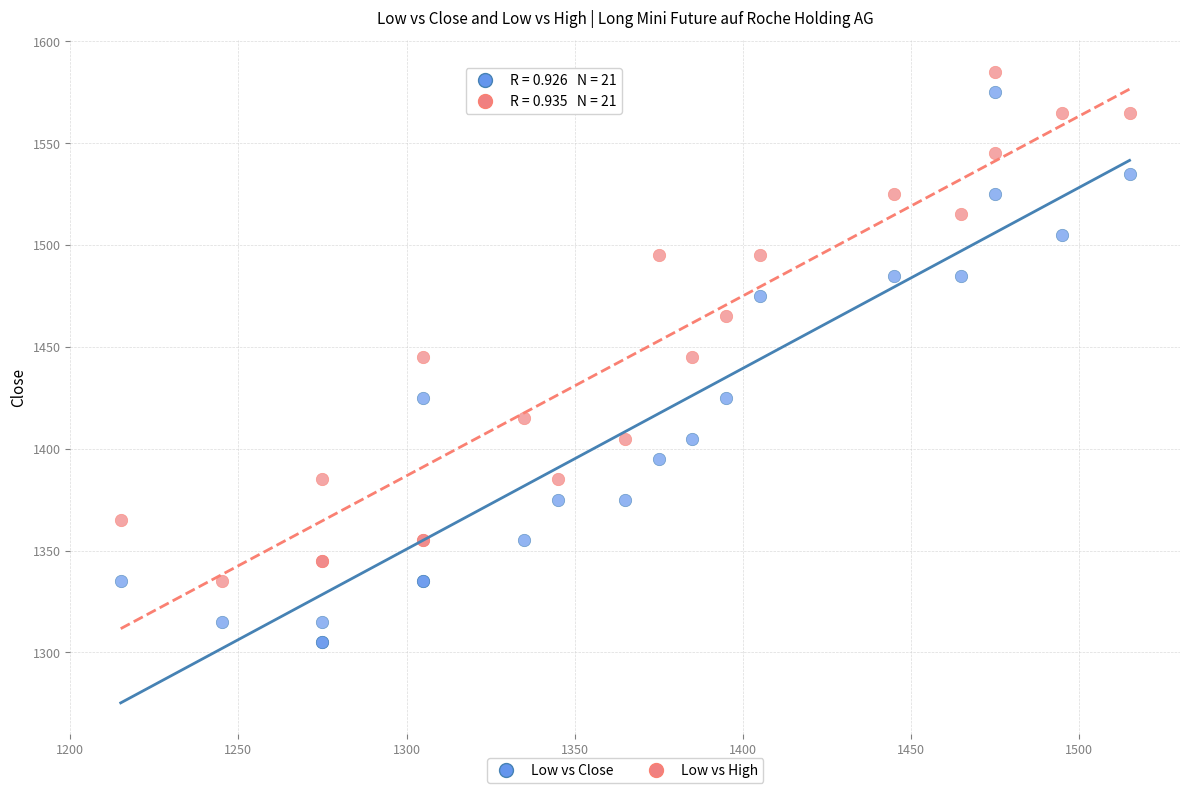

What is the X range (max minus min) for the scatter plot?

300